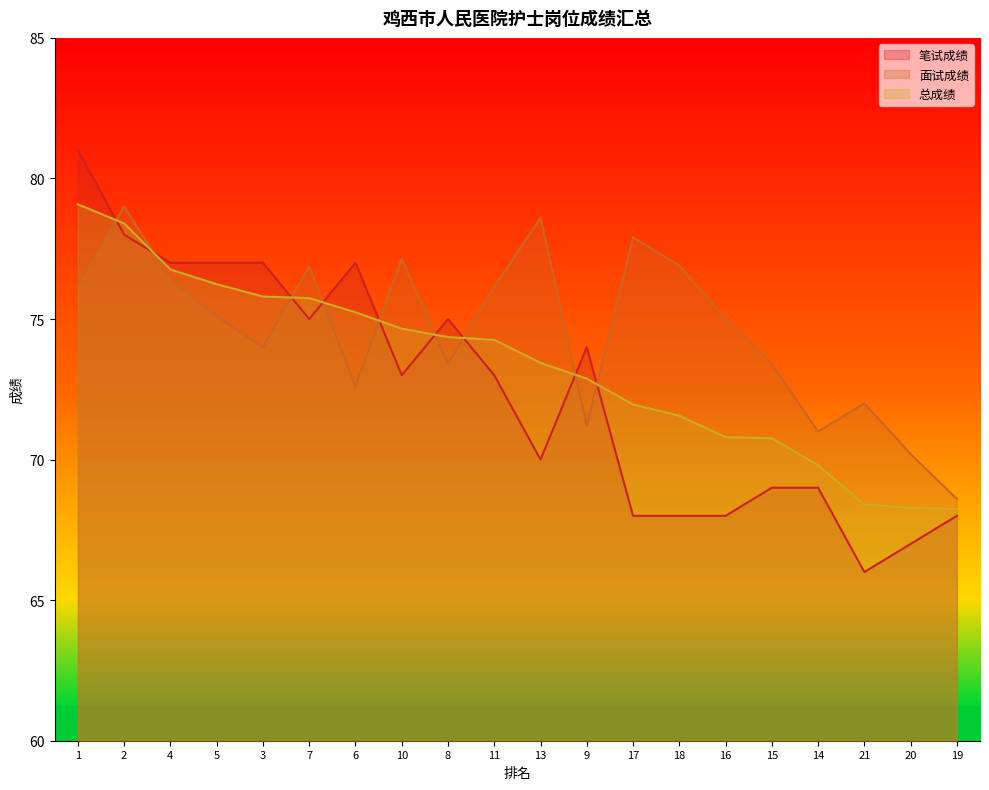

What is the difference between the second highest and second lowest values in the 笔试成绩 series?

11.0